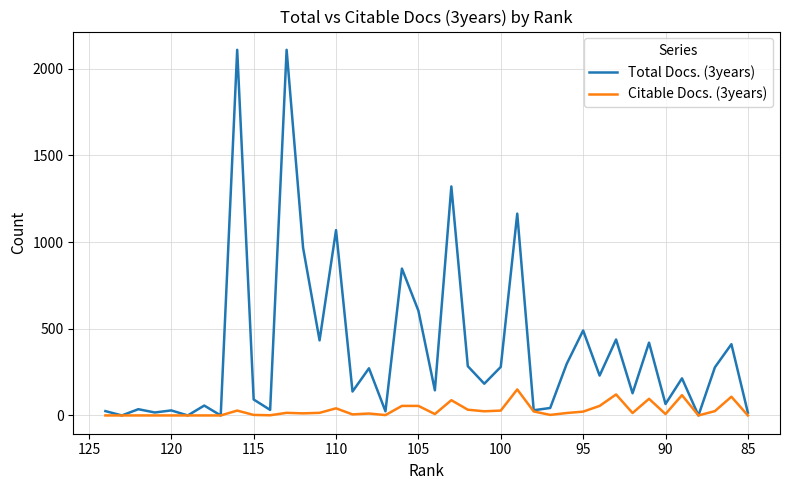

What is the sum of all Citable Docs. (3years) values?

1181